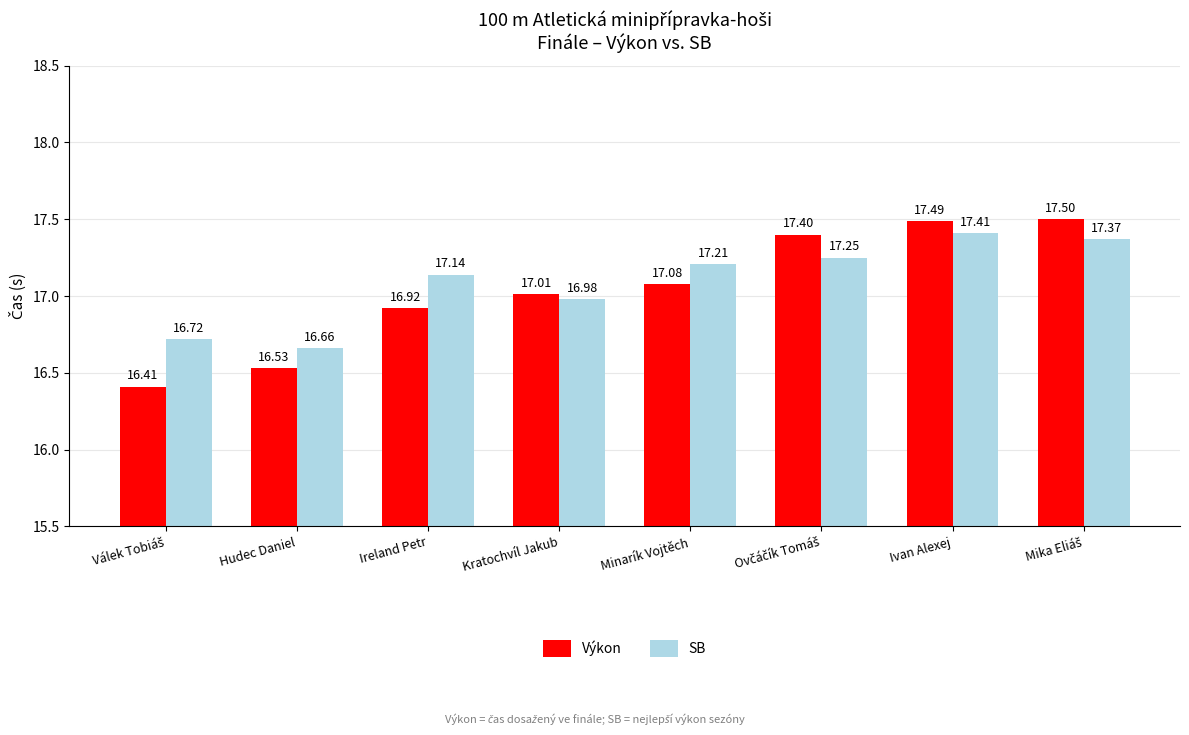

At Minarík Vojtěch, list the series in order from smallest to largest.

Výkon, SB